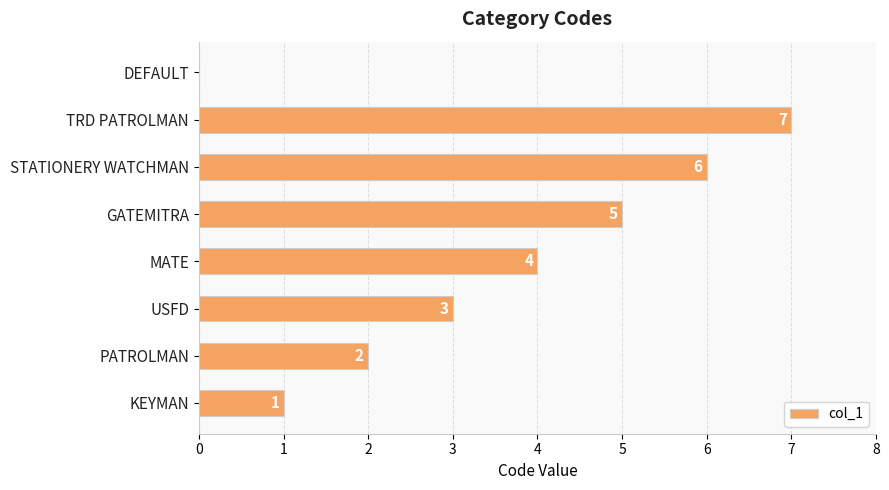

At which label is the value closest to 3?

USFD